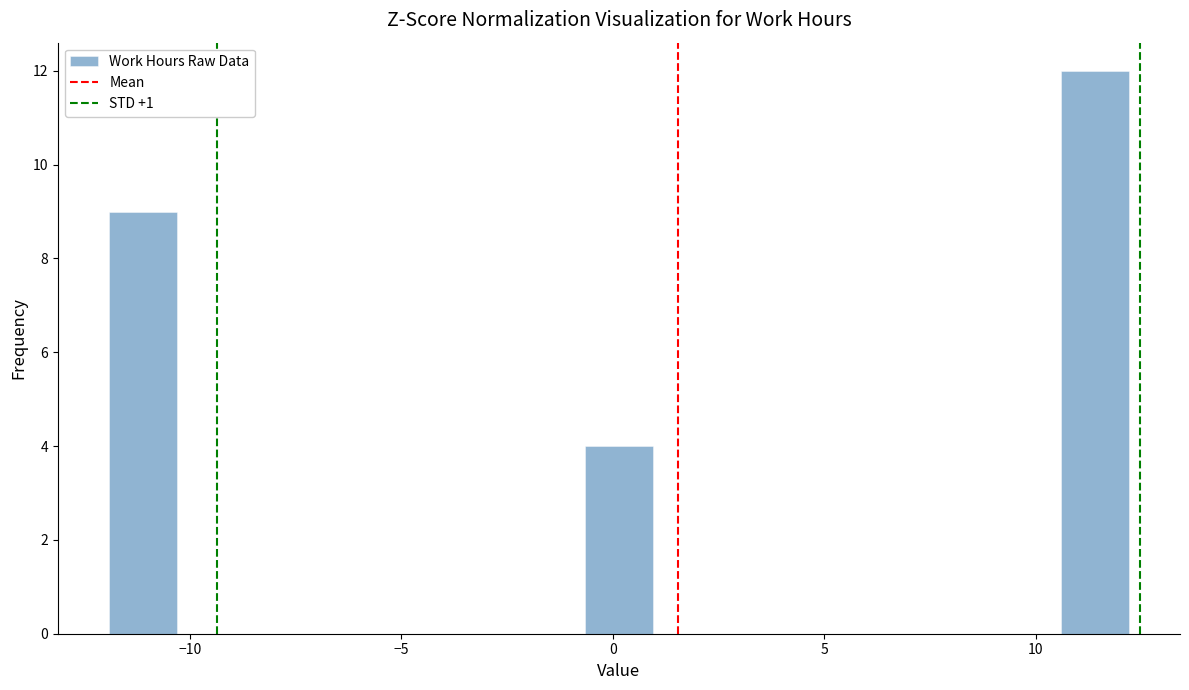

Around what value on the x-axis is the tallest bar? Give the approximate position of its centre, as read against the axis.

11.5